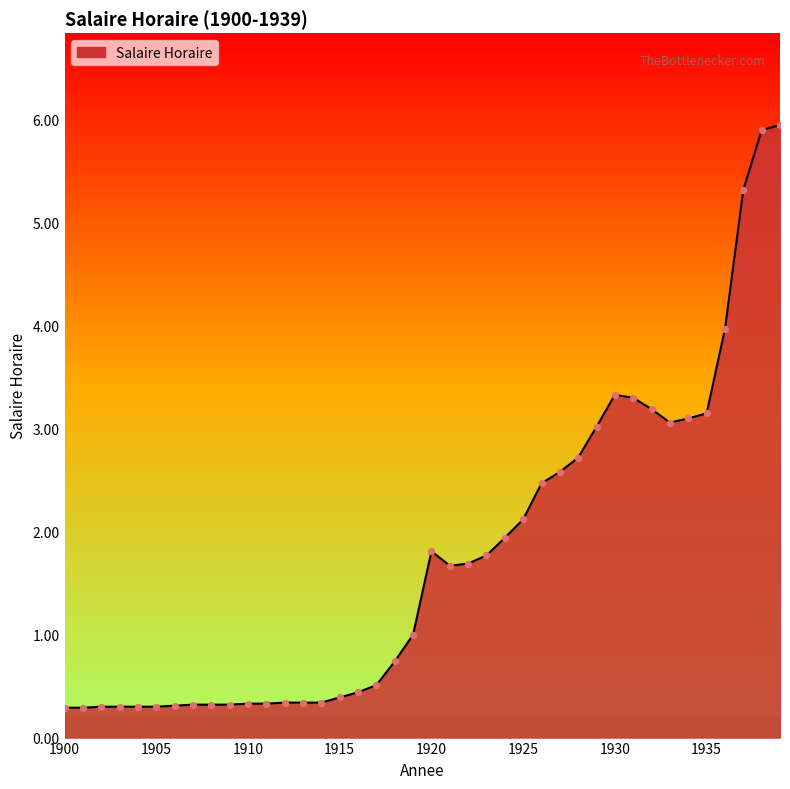

What is the greatest value displayed?

6.0